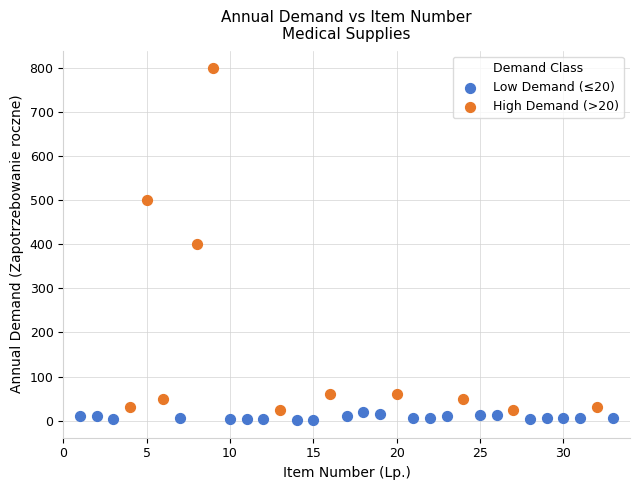

Which series contains the highest Y value?

High Demand (>20)